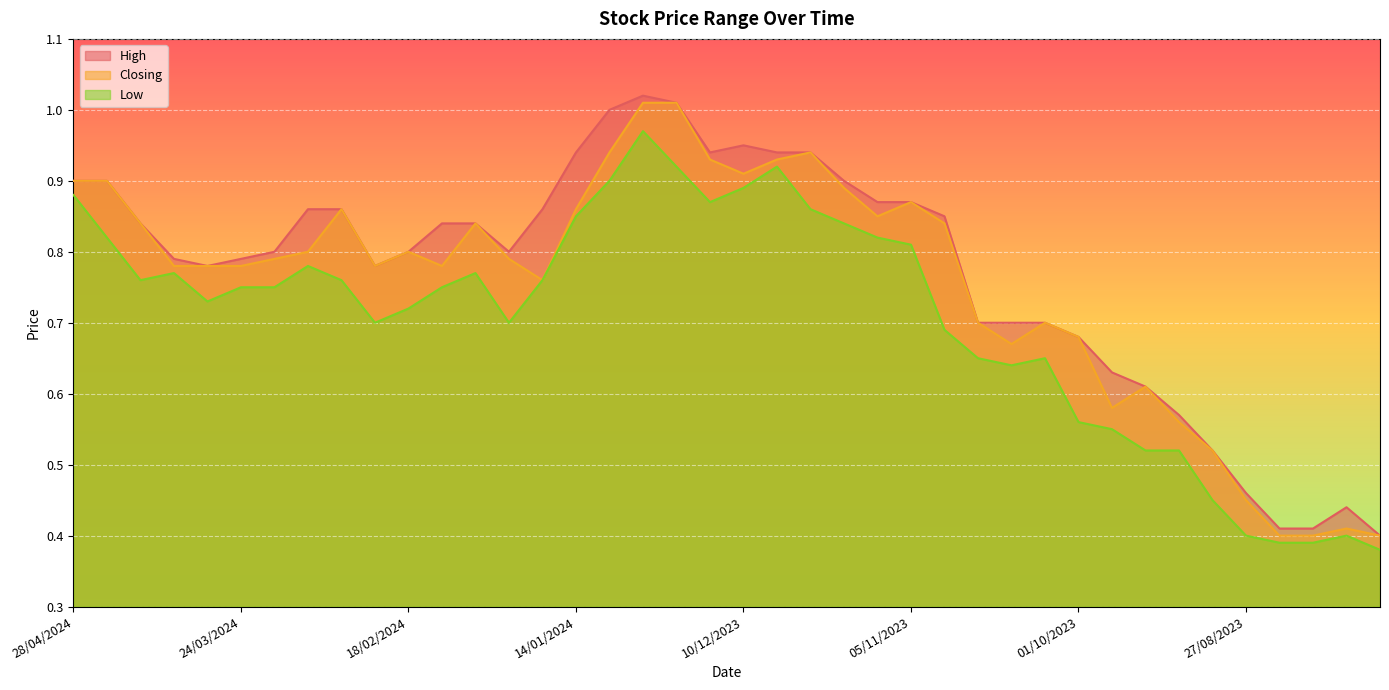

The value of Closing at 10/09/2023 is 0.6. True or false?

True